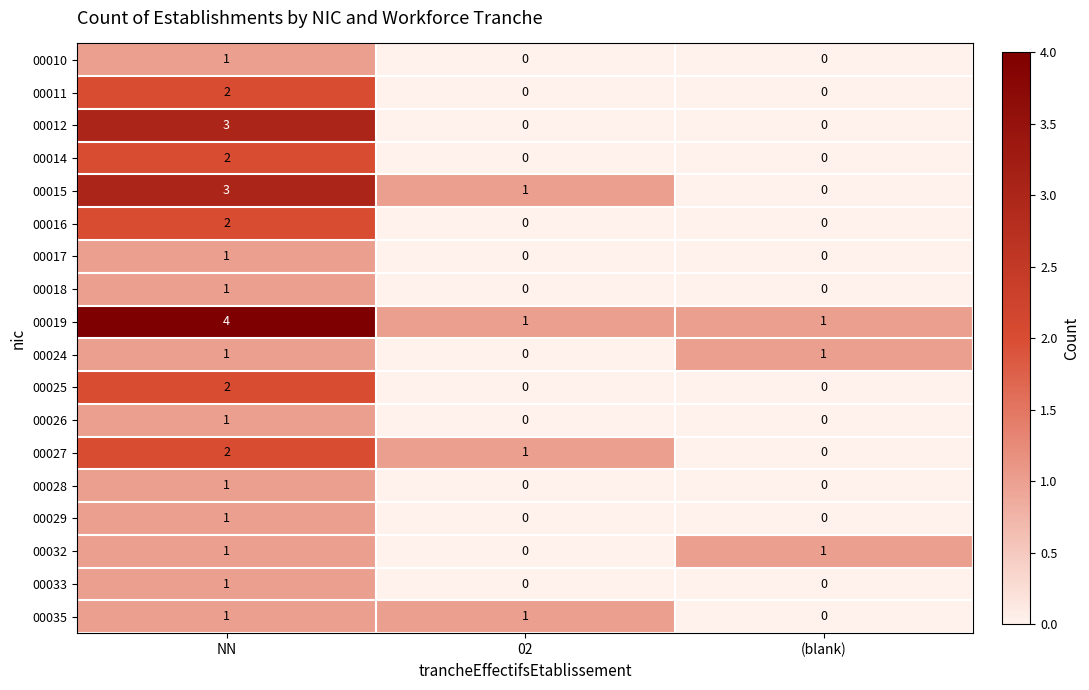

Which category has the highest value across all series?

NN